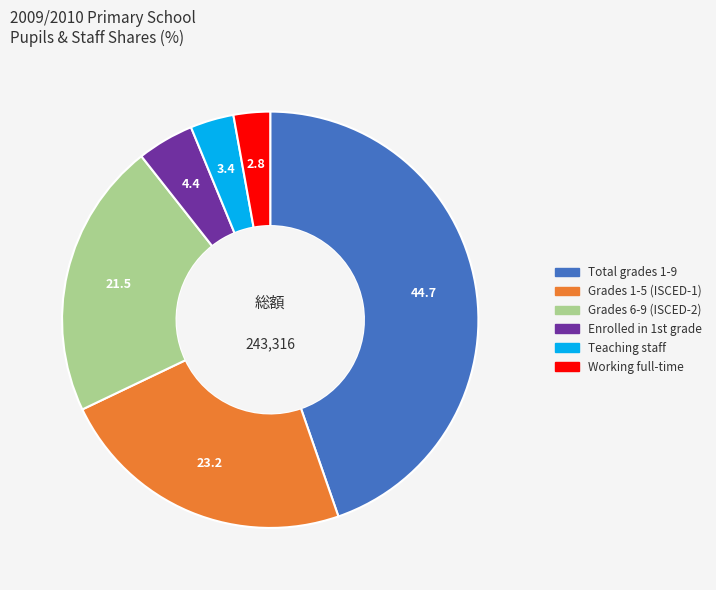

The Teaching staff slice represents 12% of the pie. True or false?

False